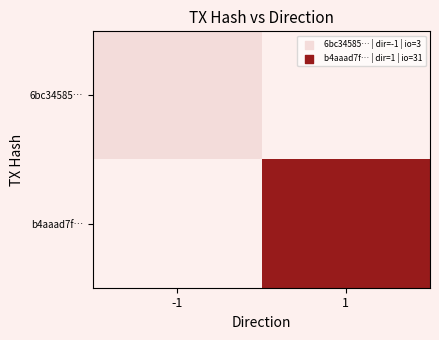

Which category has the lowest value in the b4aaad7f… series?

-1